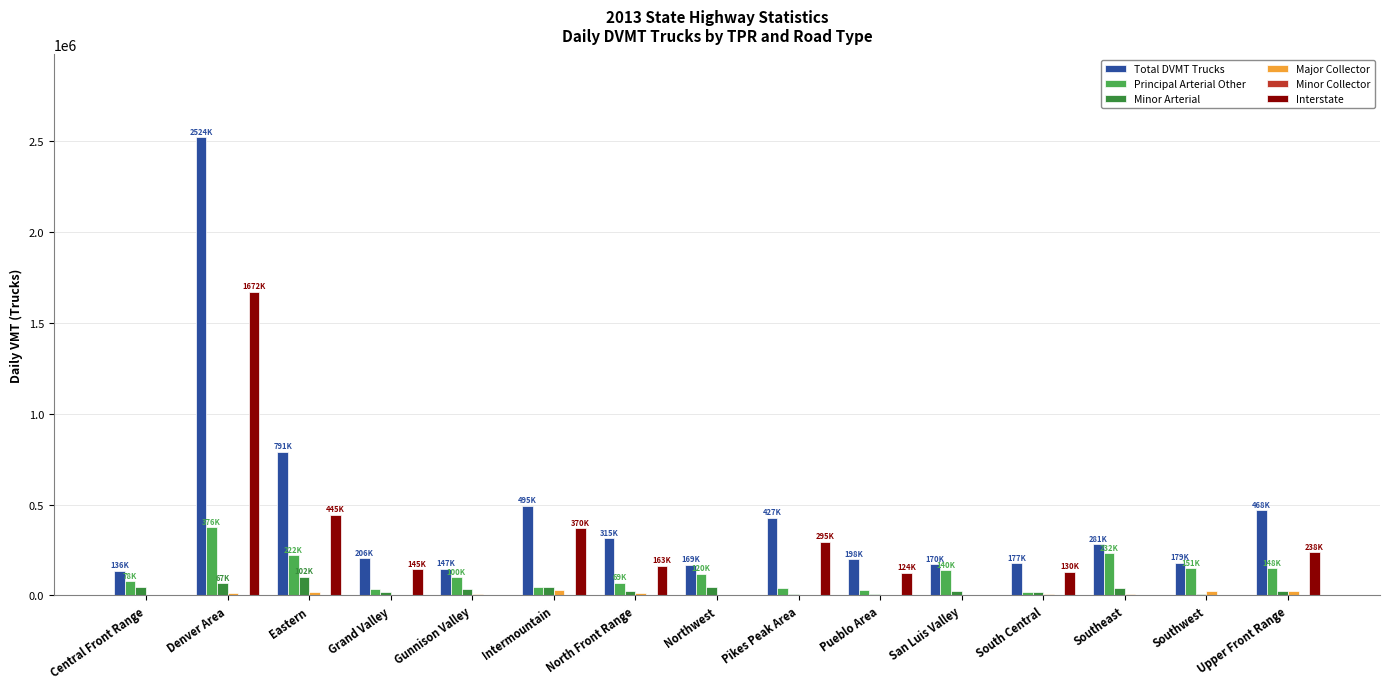

At which category does the chart reach its peak across all series?

Denver Area